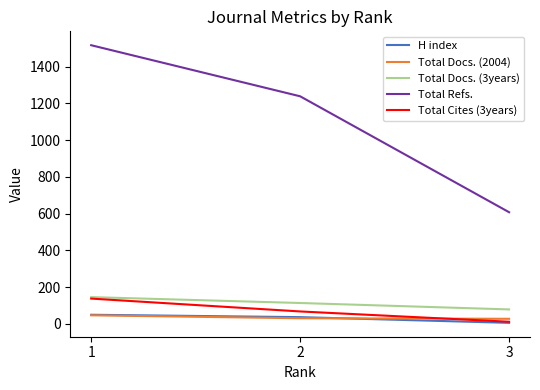

Between 1 and 3, which series saw the biggest shift?

Total Refs.